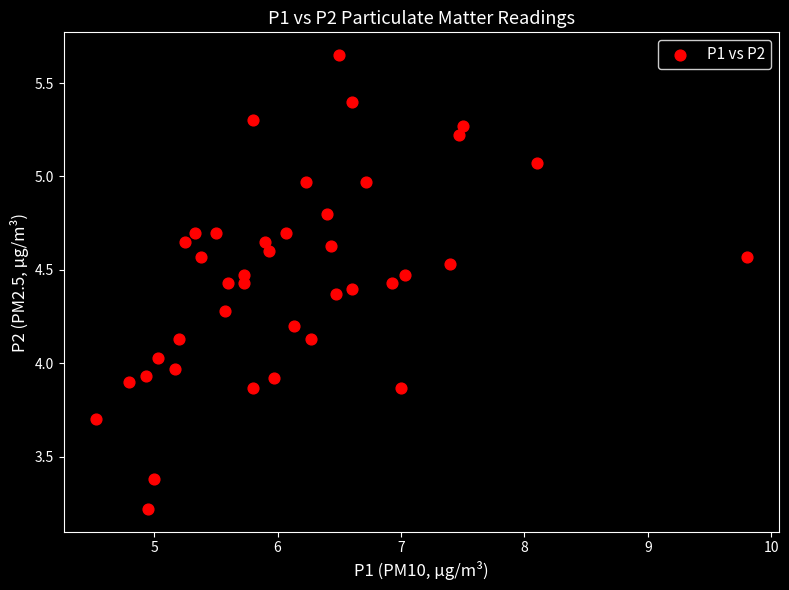

What is the range of Y values (max minus min)?

2.4